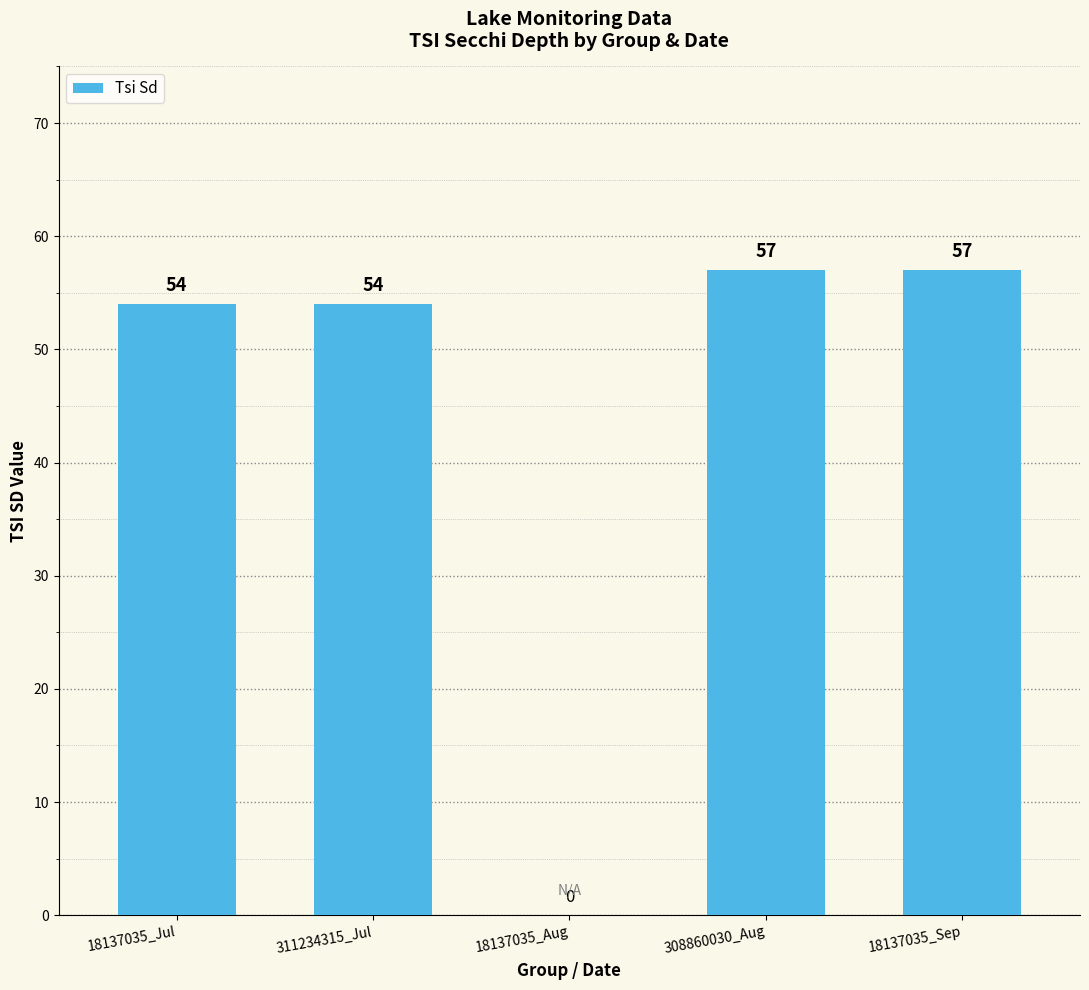

Count the number of data series in this chart.

1